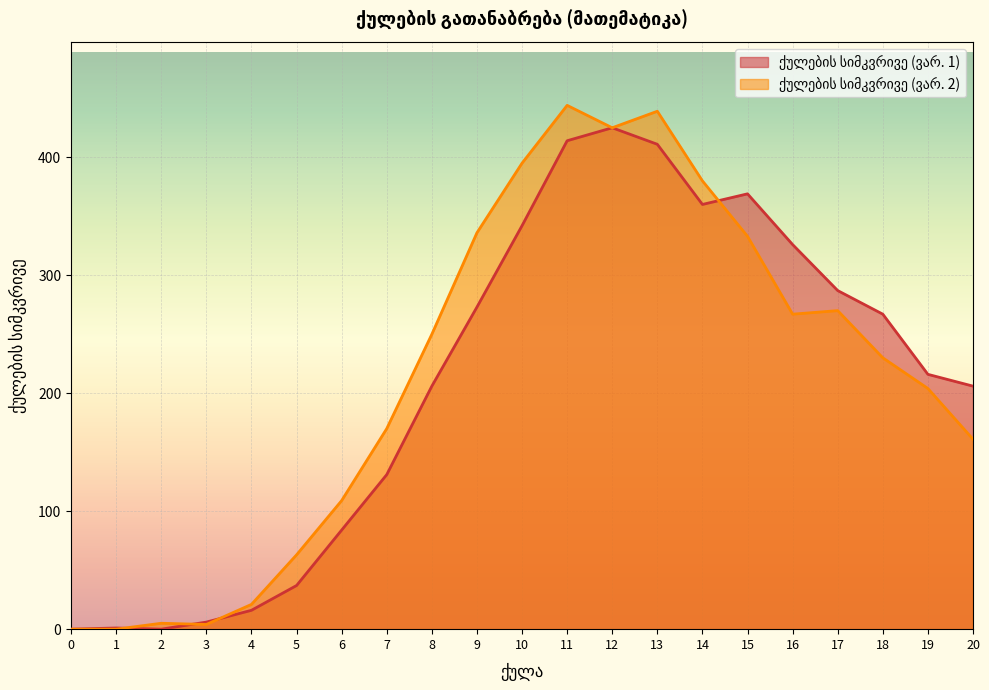

What is the difference between the maximum and minimum values in the ქულების სიმკვრივე (ვარ. 2) series?

444